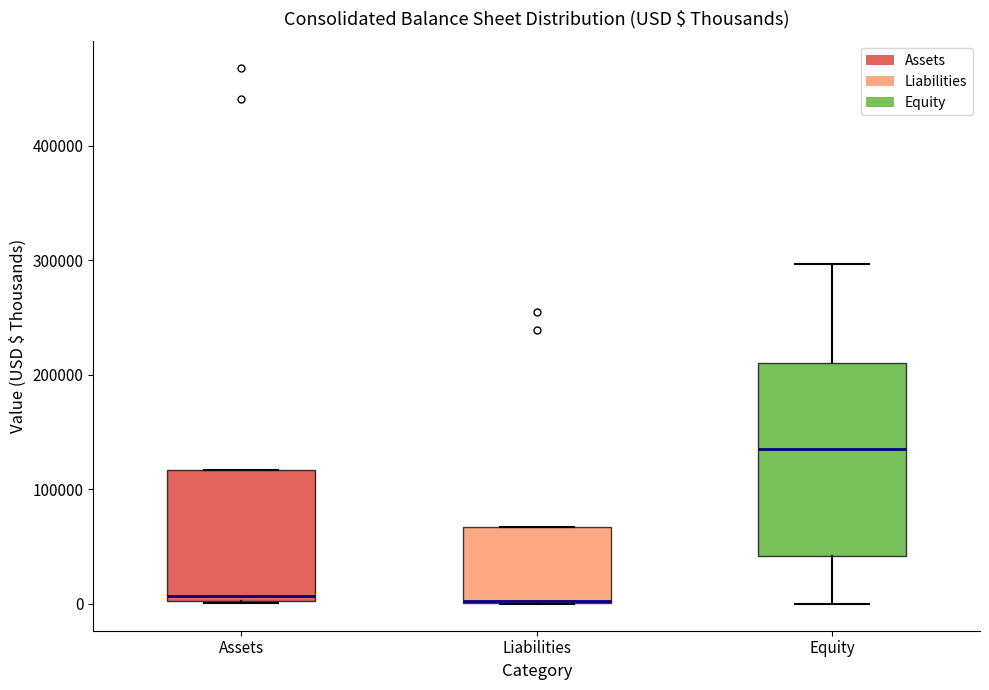

Which box is the tallest, from its lower edge to its upper edge?

Equity